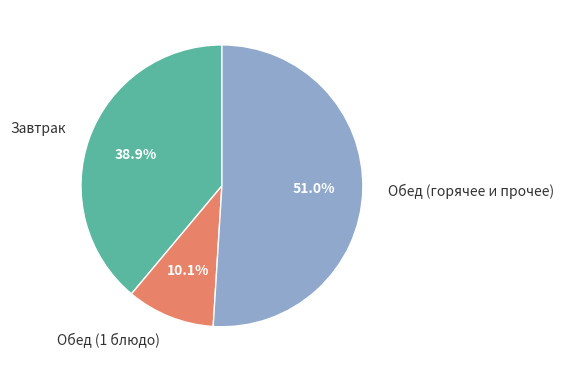

Count the number of slices in the pie.

3